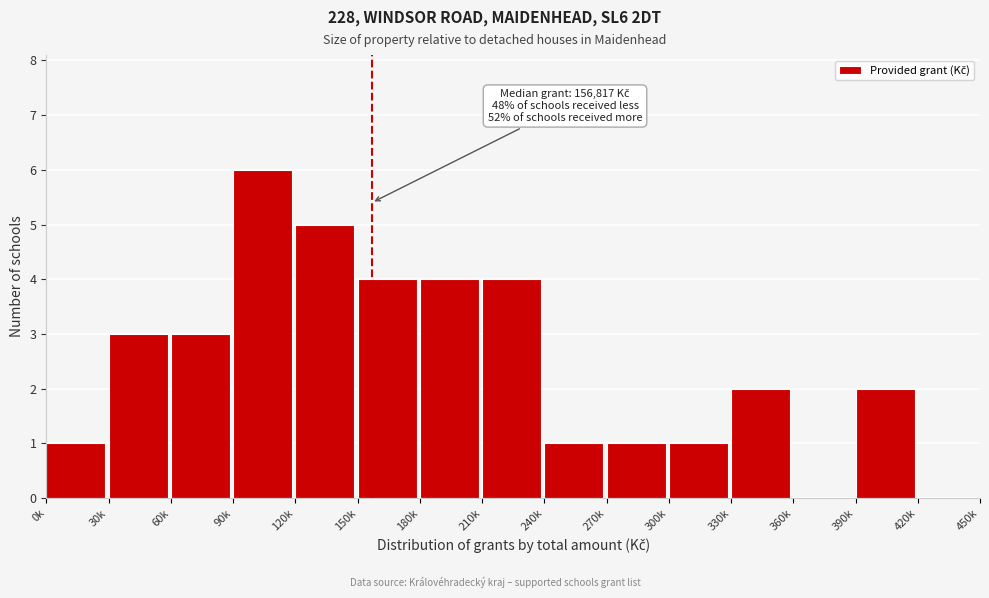

Reading right to left, list all the values displayed in this chart.

420k=0	390k=2	360k=0	330k=2	300k=1	270k=1	240k=1	210k=4	180k=4	150k=4	120k=5	90k=6	60k=3	30k=3	0k=1